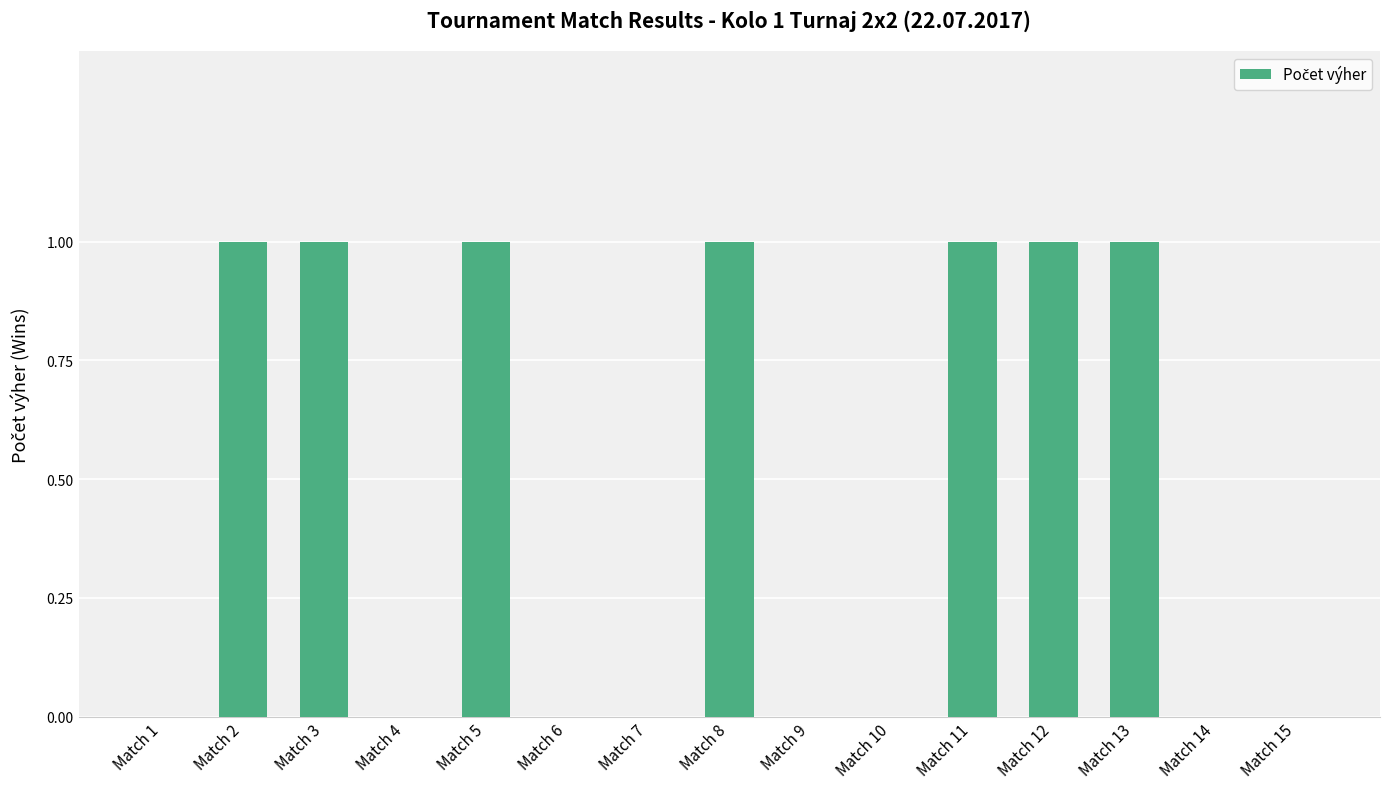

What is the sum of all values?

7